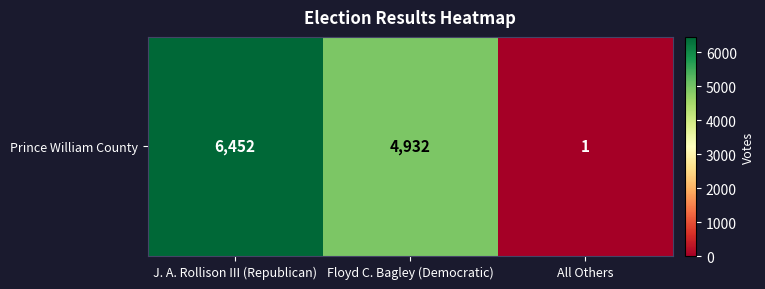

Reading left to right, transcribe all the data shown in this chart.

J. A. Rollison III (Republican)=6452	Floyd C. Bagley (Democratic)=4932	All Others=1